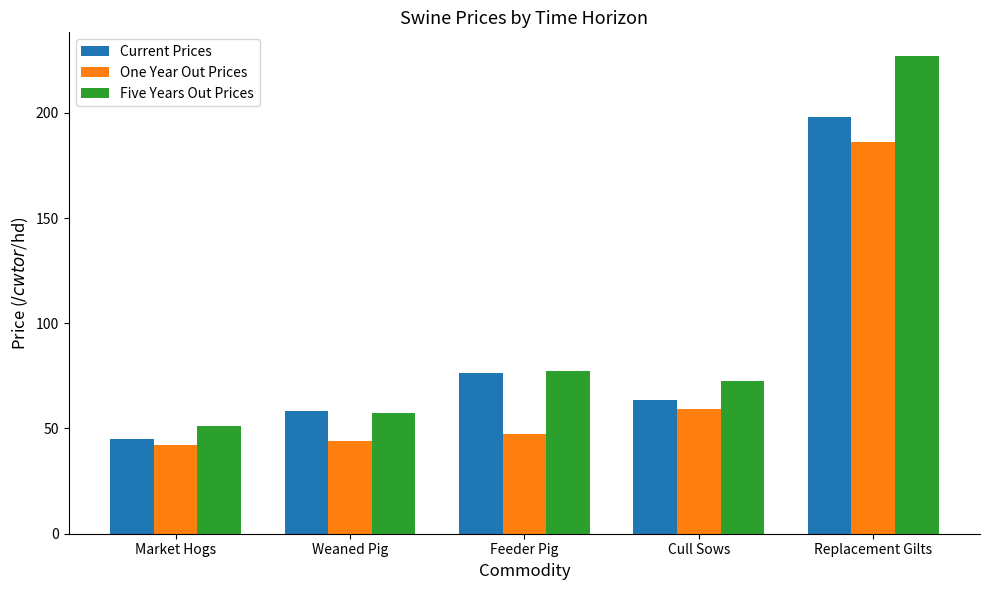

Which series has the largest range (max minus min)?

Five Years Out Prices